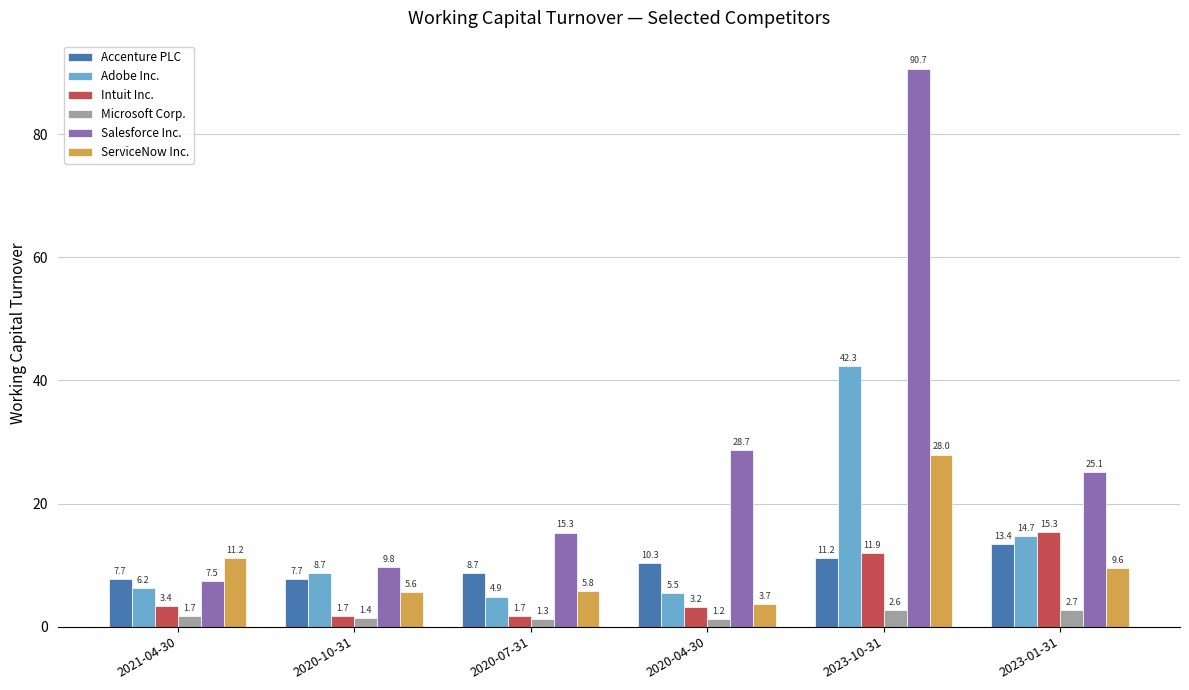

Which series changed the most between 2020-07-31 and 2023-01-31?

Intuit Inc.